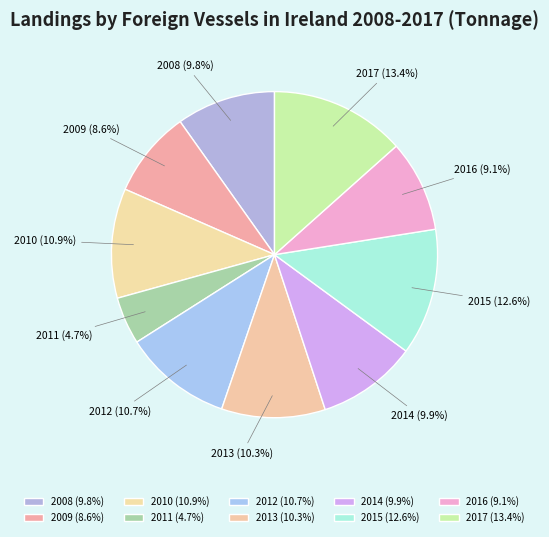

The 2013 slice represents 3% of the pie. True or false?

False